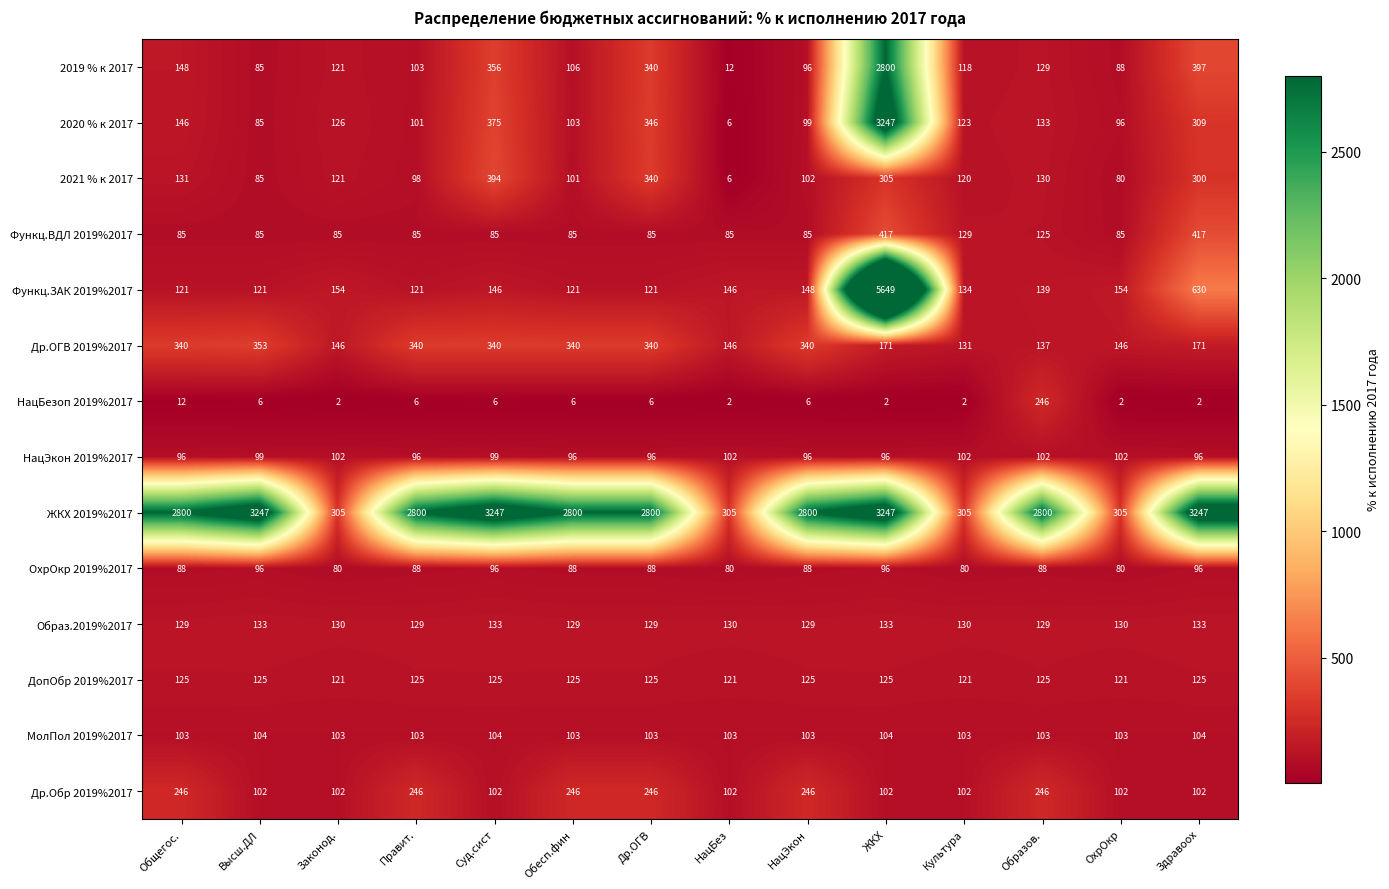

Read the НацЭкон 2019%2017 value at Общегос..

96